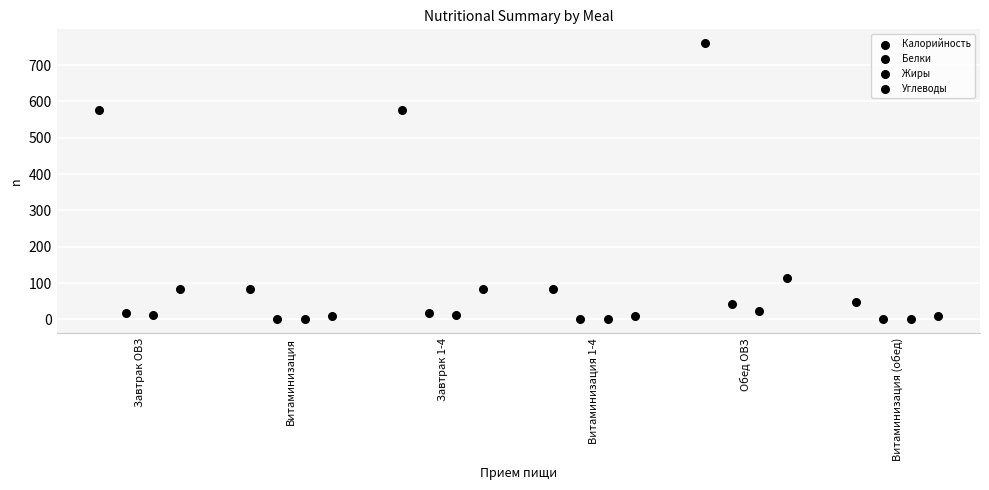

Which series contains the lowest Y value?

Жиры